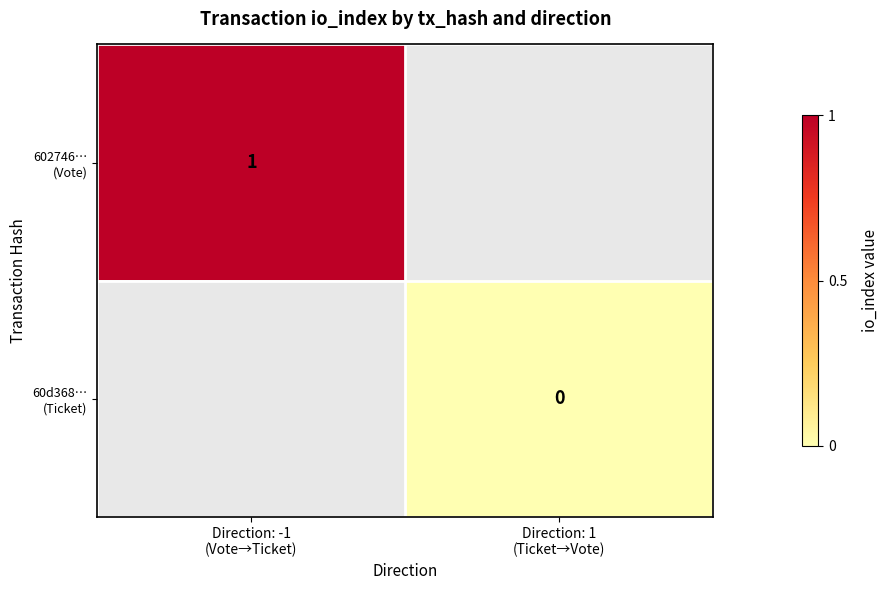

Which has a higher value, Direction: 1
(Ticket→Vote) or Direction: -1
(Vote→Ticket)?

Direction: -1
(Vote→Ticket)